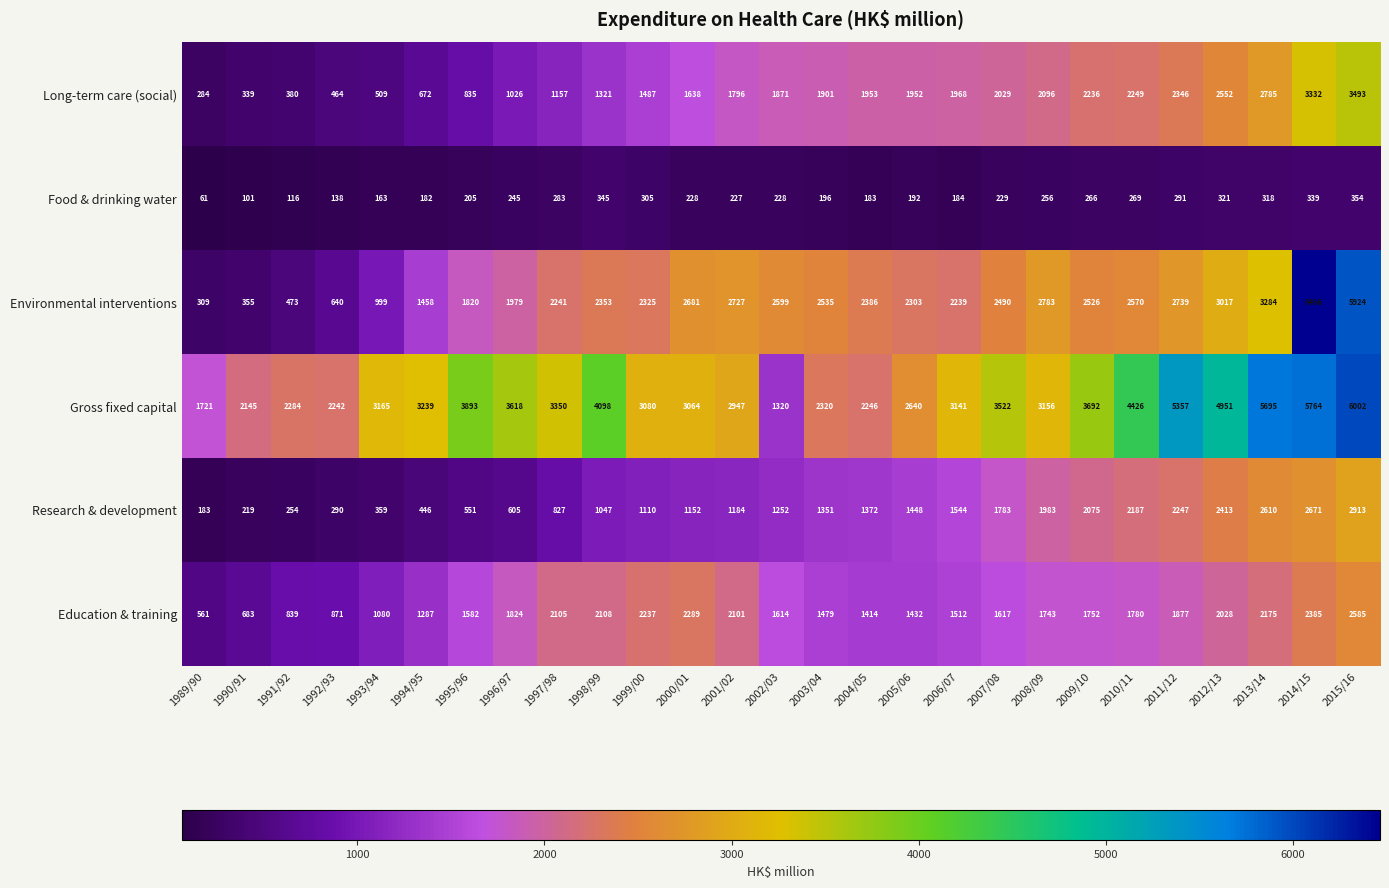

What is the difference between the highest and lowest values at 1989/90?

1660